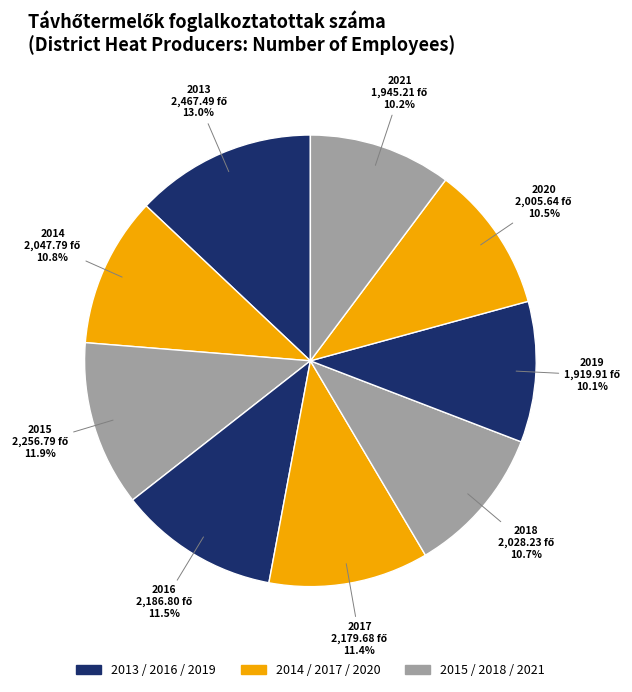

What percentage is NOT represented by 2019?

89.9%